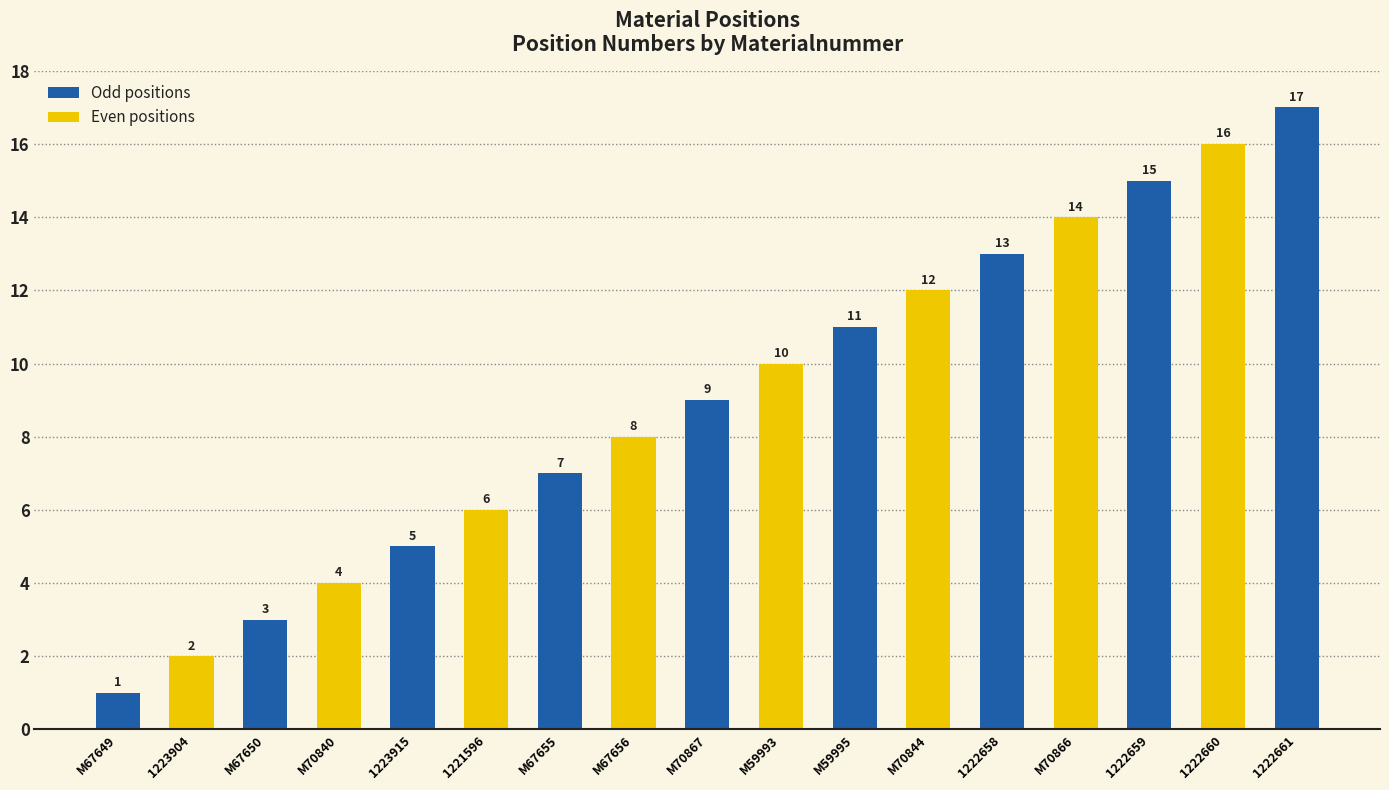

Does the chart contain any negative values?

No